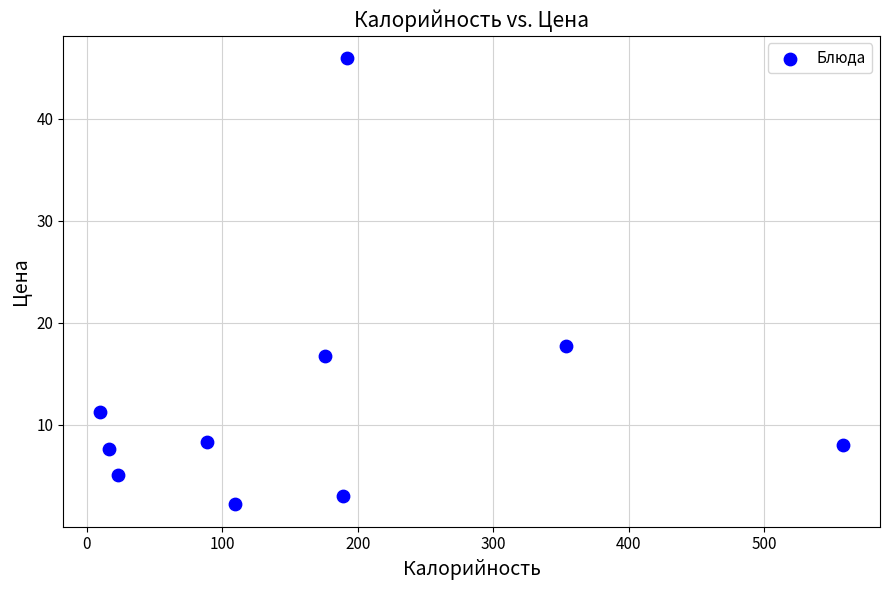

What Y value in the scatter plot is closest to 24?

17.8